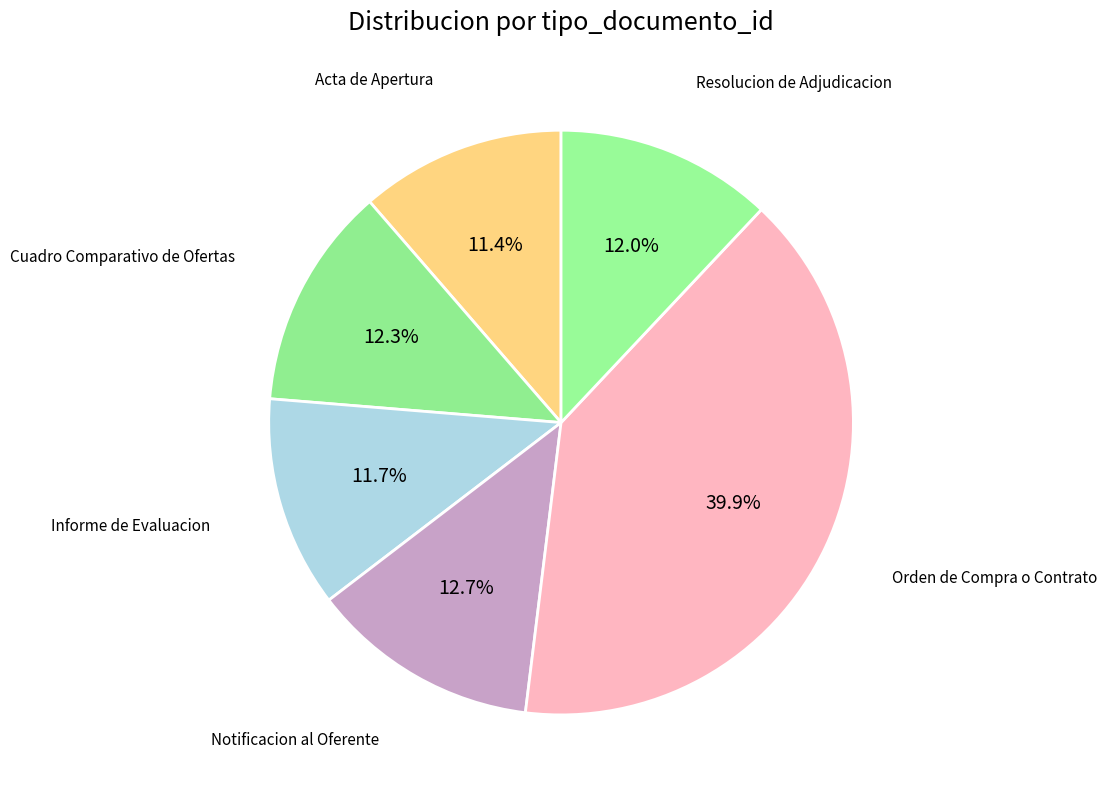

Is it true that Acta de Apertura is 1% of the pie?

False